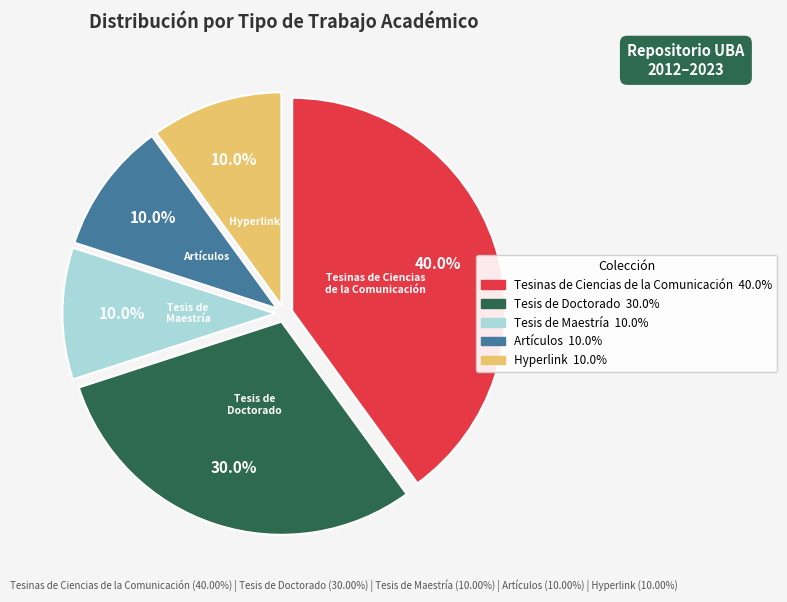

To the nearest percent, what is the combined percentage of Tesis de Maestría and Hyperlink?

20%